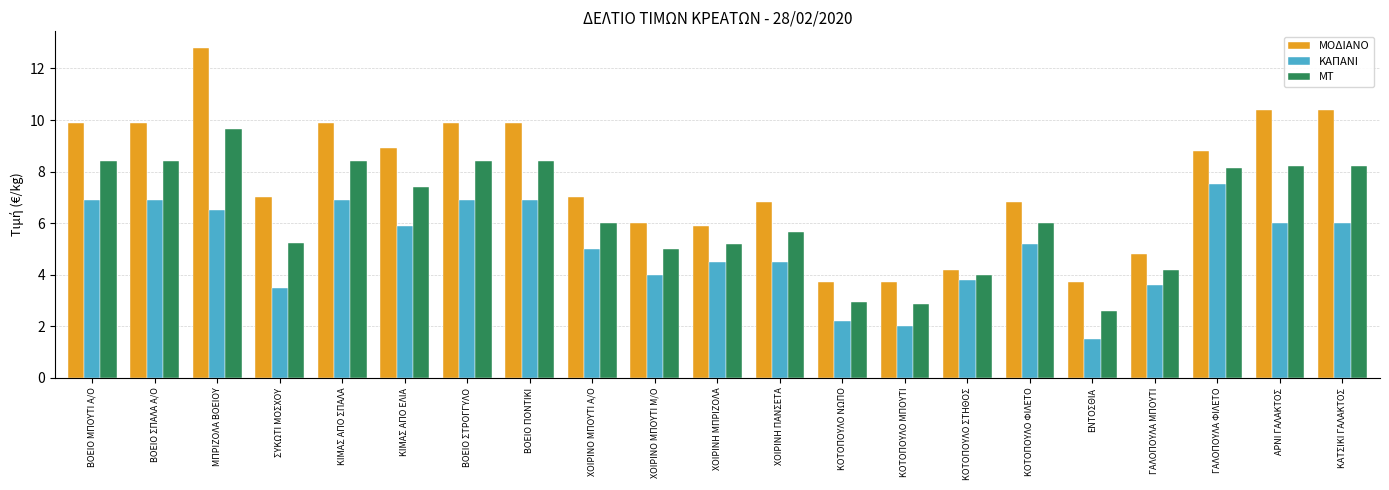

What are all the series names shown in the legend?

ΜΟΔΙΑΝΟ, ΚΑΠΑΝΙ, ΜΤ